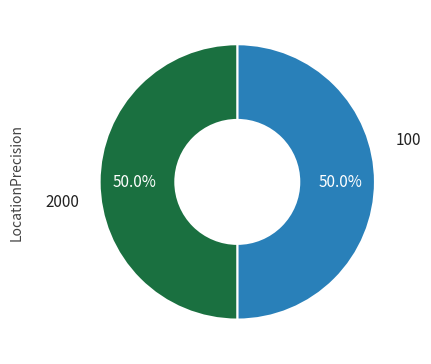

How many slices are in this pie chart?

2